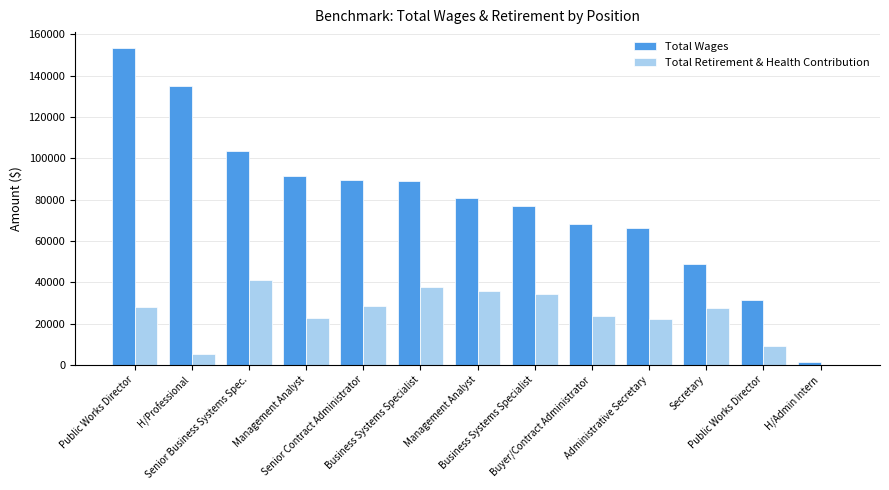

Reading left to right, what are all the values shown in this chart?

Total Wages: 153428	134976	103429	91309	89254	89179	80665	76710	68159	66303	49022	31441	1357
Total Retirement & Health Contribution: 28212	5062	41011	22628	28505	37523	35745	34505	23429	22124	27732	9193	51